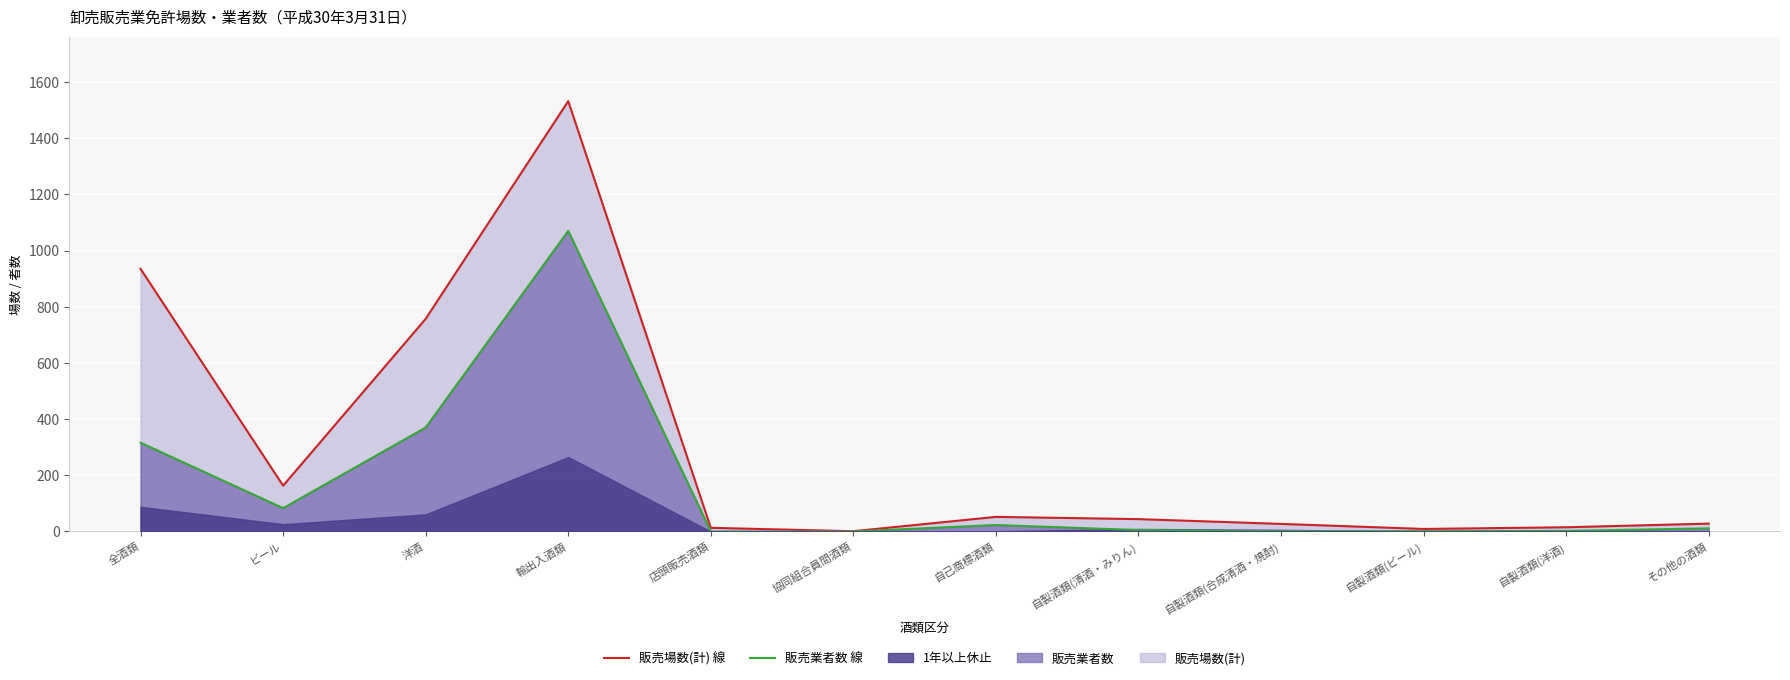

Is the value of 販売業者数 線 at ビール greater than the value of 販売場数(計) 線 at 自製酒類(ビール)?

Yes